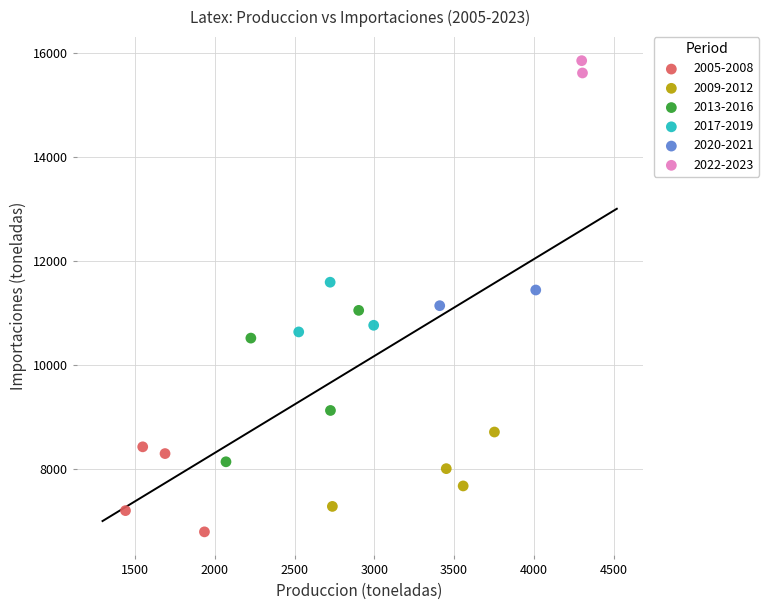

Which series has the widest spread of Y values?

2013-2016